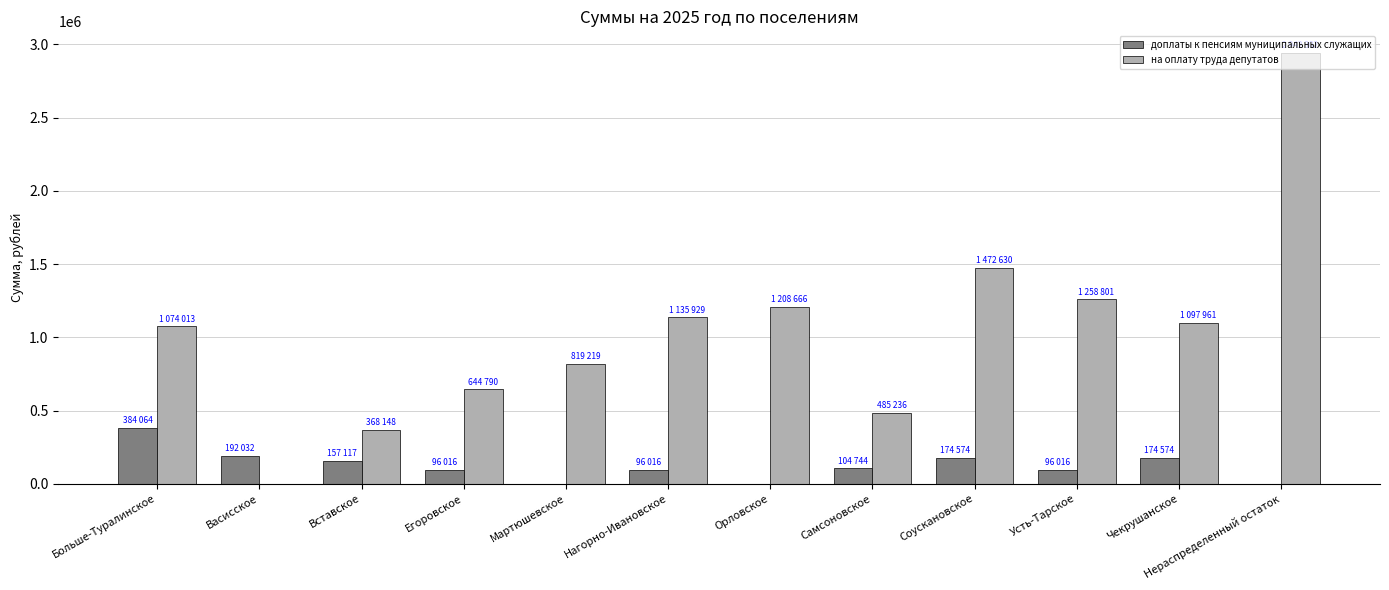

True or false: на оплату труда депутатов has a value of 1135929.9 at Нагорно-Ивановское.

True